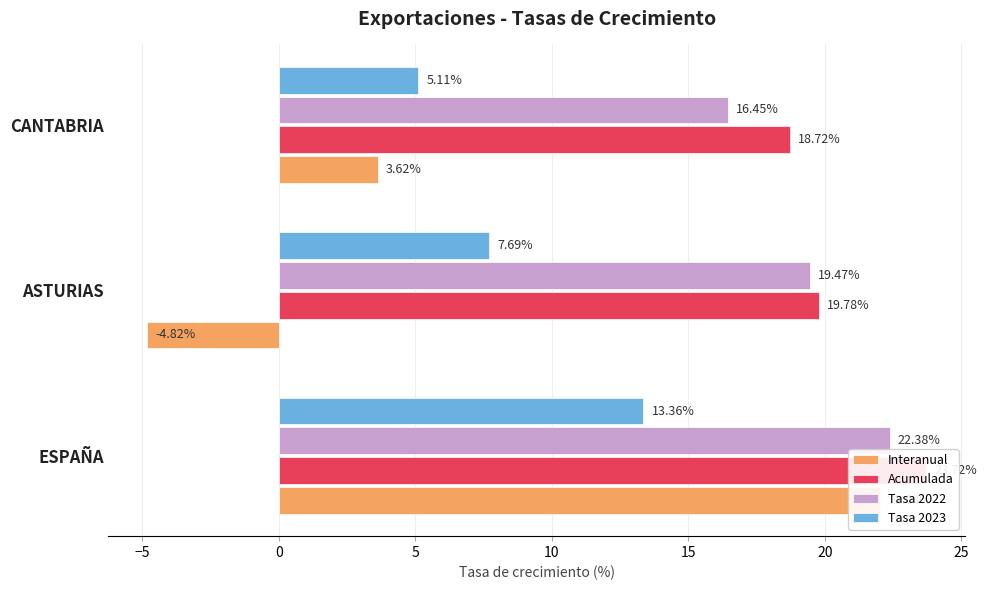

The value of Tasa 2022 at ASTURIAS is 12.9. True or false?

False